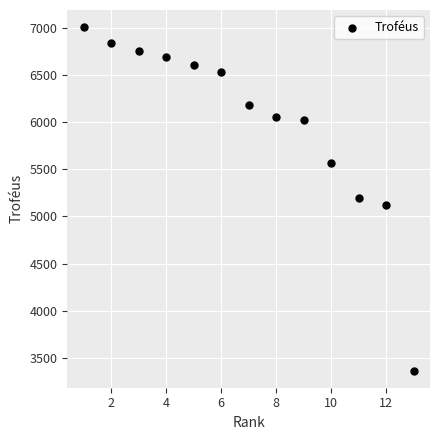

What is the range of X values (max minus min)?

12